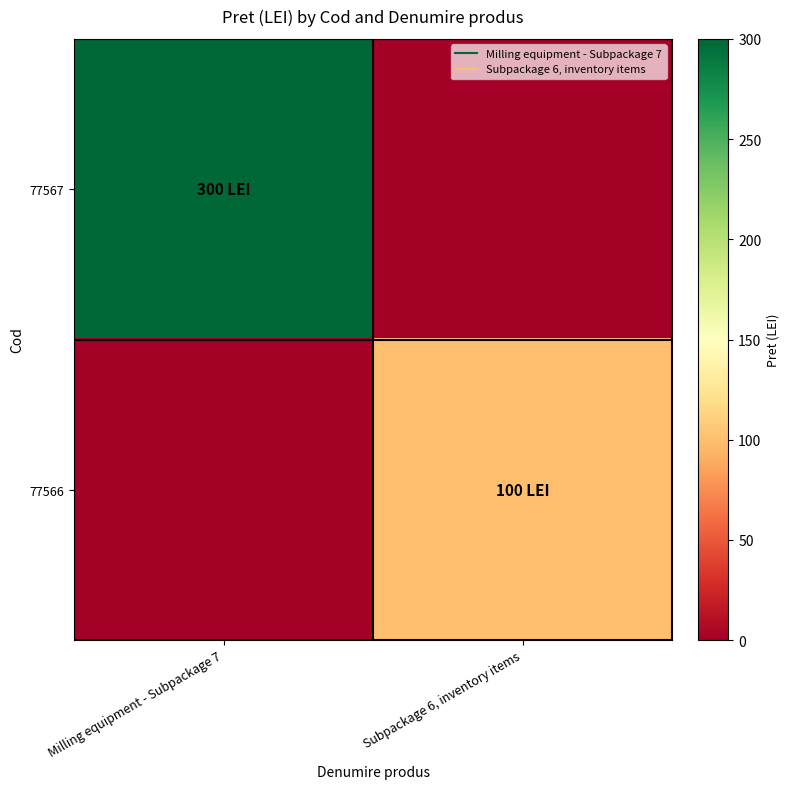

Rank the series by their maximum value, from lowest to highest.

77566, 77567